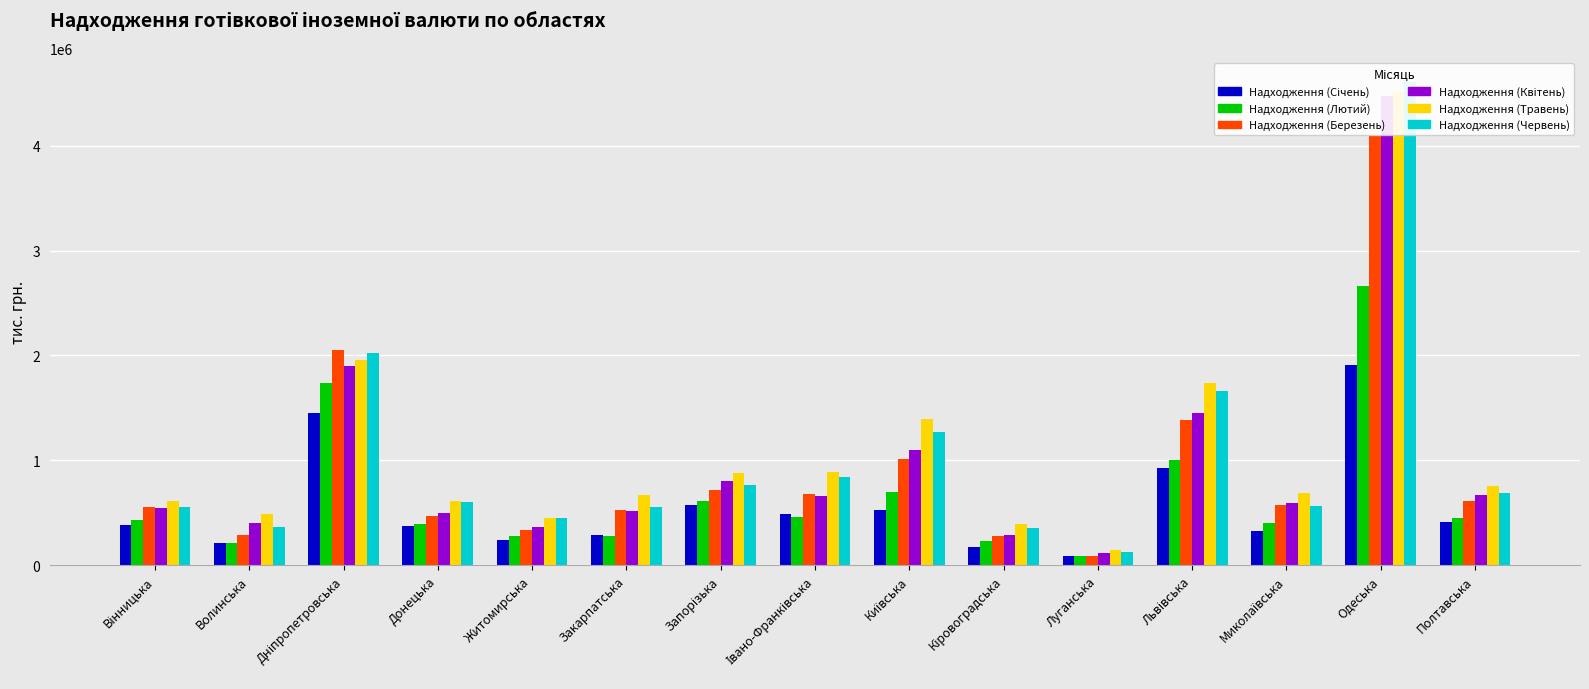

What is the difference between the highest and lowest values at Івано-Франківська?

433127.1